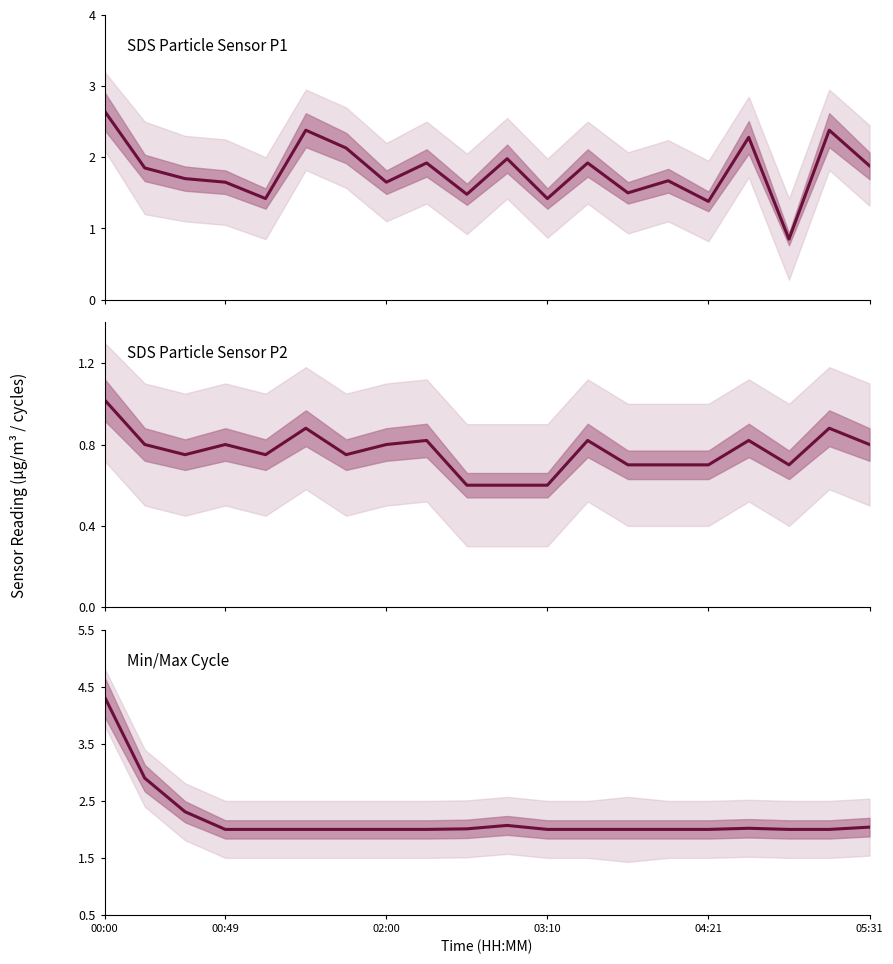

What is the difference between the maximum and minimum values in the SDS Particle Sensor P2 series?

0.4